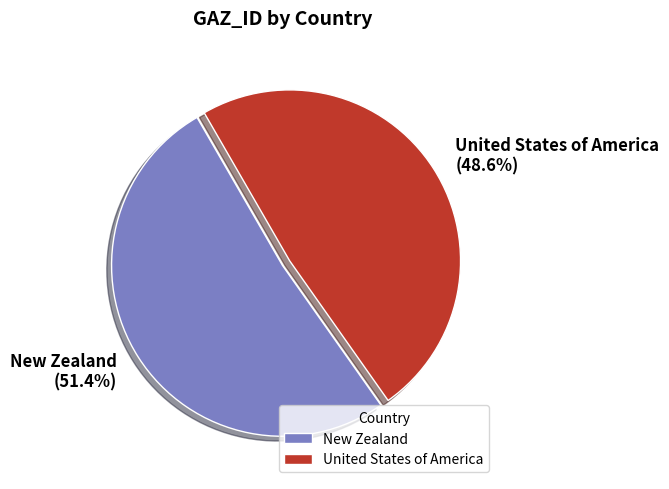

Is the sum of United States of America and New Zealand greater than half?

Yes